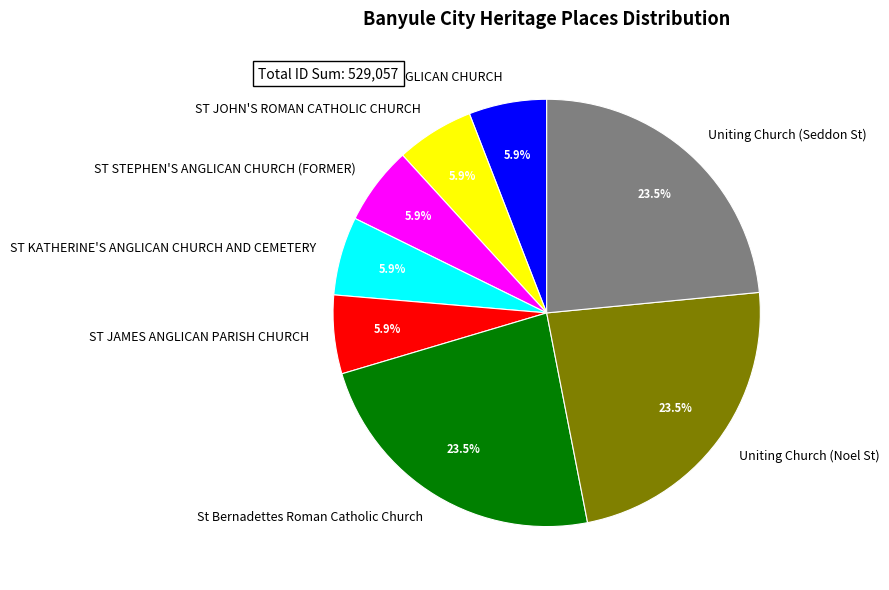

What percentage is the ST STEPHEN'S ANGLICAN CHURCH (FORMER) slice, to the nearest percent?

6%